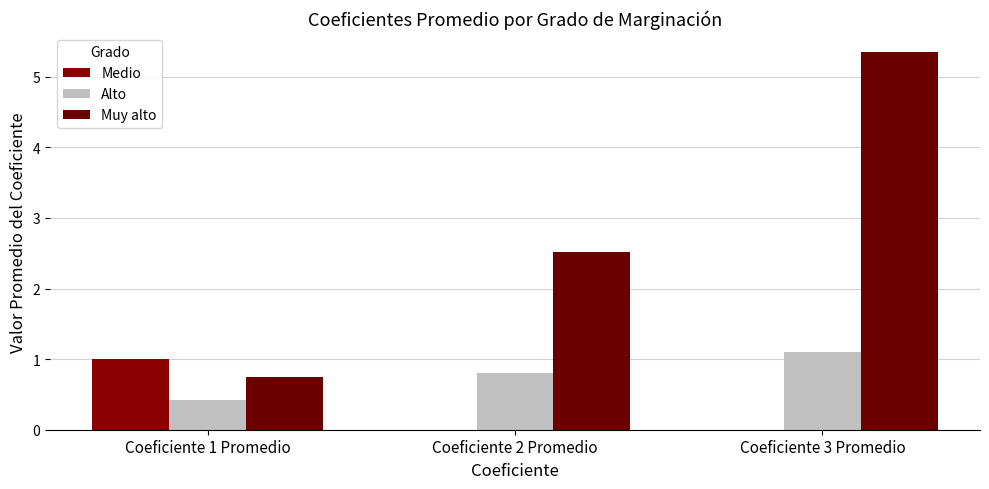

Which series has the largest range (max minus min)?

Muy alto